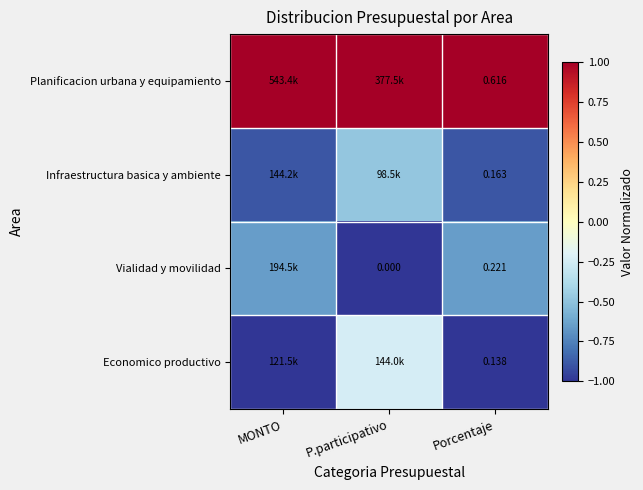

At Porcentaje, list the series in order from smallest to largest.

Economico productivo, Infraestructura basica y ambiente, Vialidad y movilidad, Planificacion urbana y equipamiento